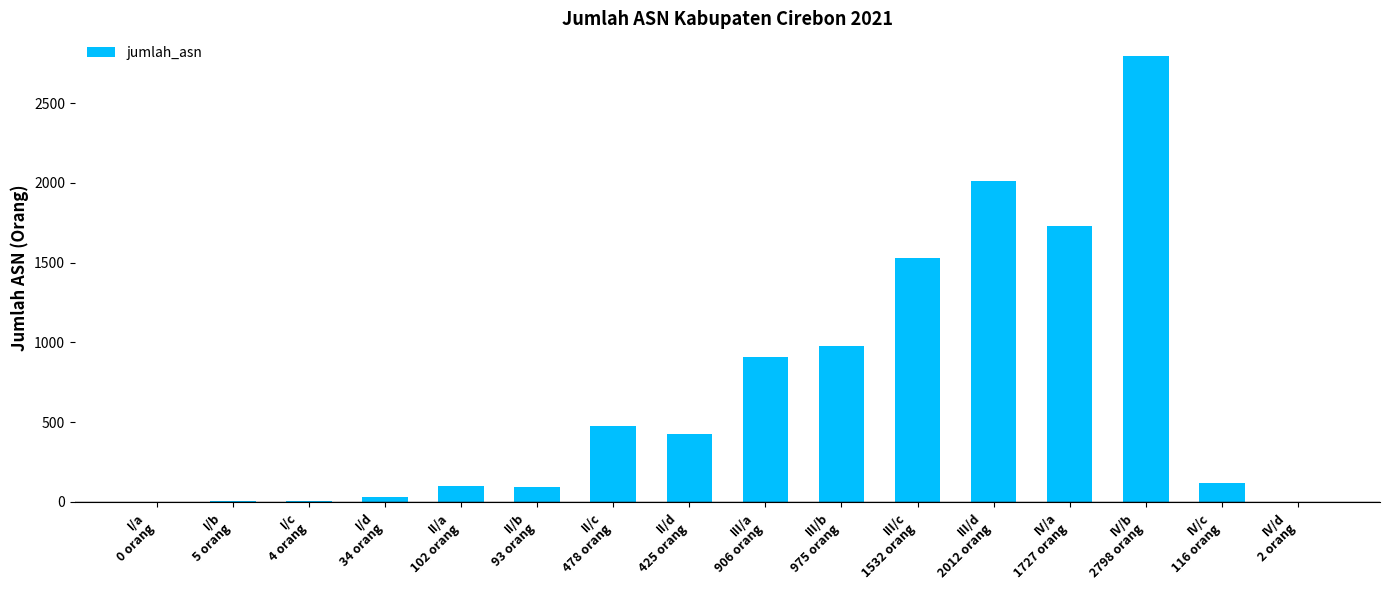

What is the average value?

701